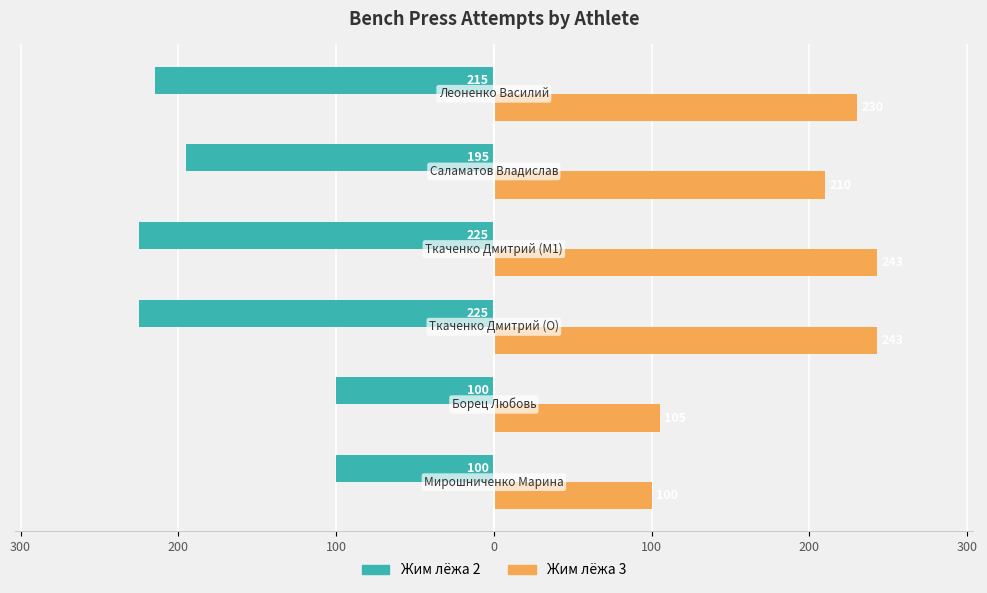

What are all the series names shown in the legend?

Жим лёжа 2, Жим лёжа 3